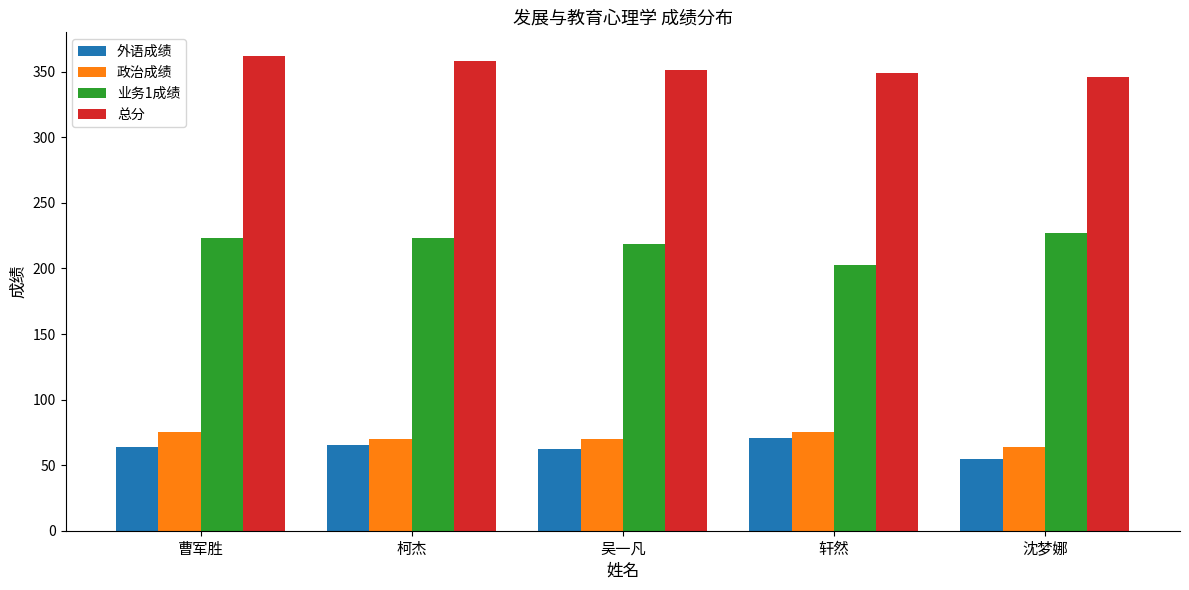

True or false: 政治成绩 has a value of 75 at 轩然.

True